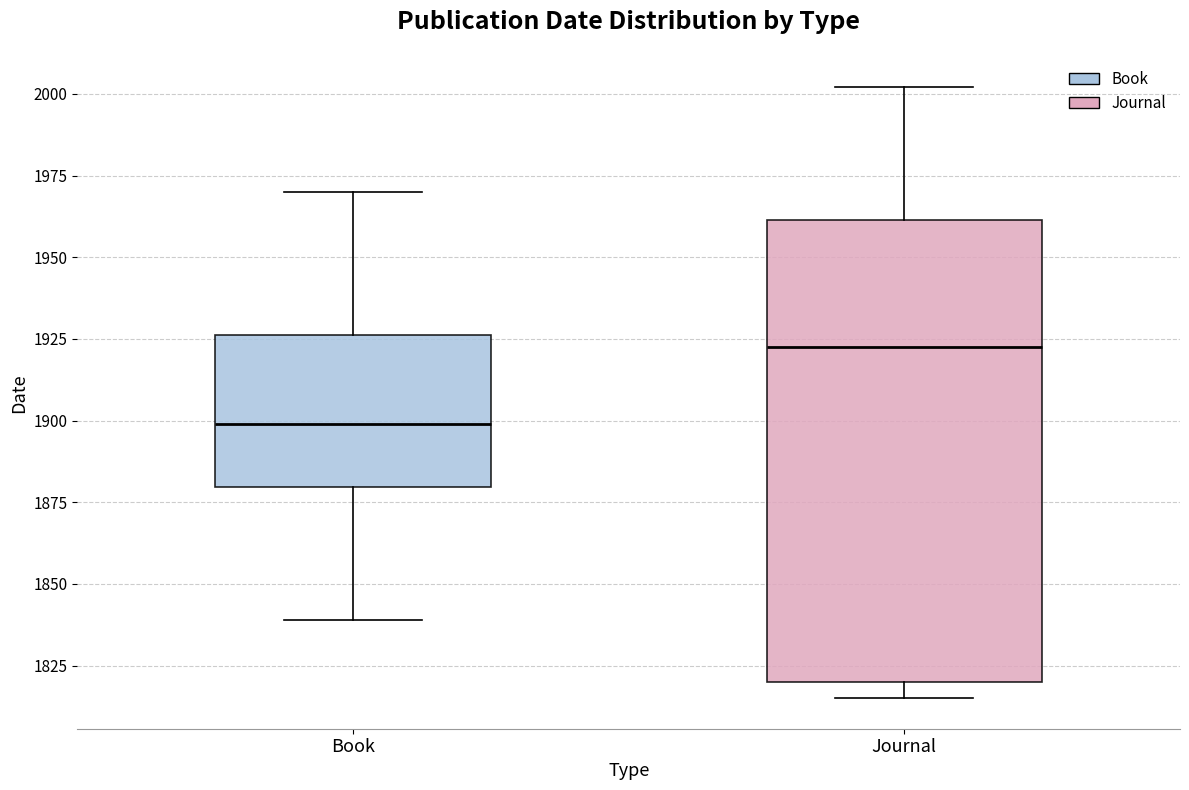

Reading left to right, transcribe this box plot: for each box, give where its median line is, the range the box spans, and where its two whiskers end, as read against the y-axis. The values are not printed on the chart, so give them approximately, as read against the axis.

Book: median 1900, box 1880 to 1925, whiskers 1840 to 1970
Journal: median 1925, box 1820 to 1960, whiskers 1815 to 2000